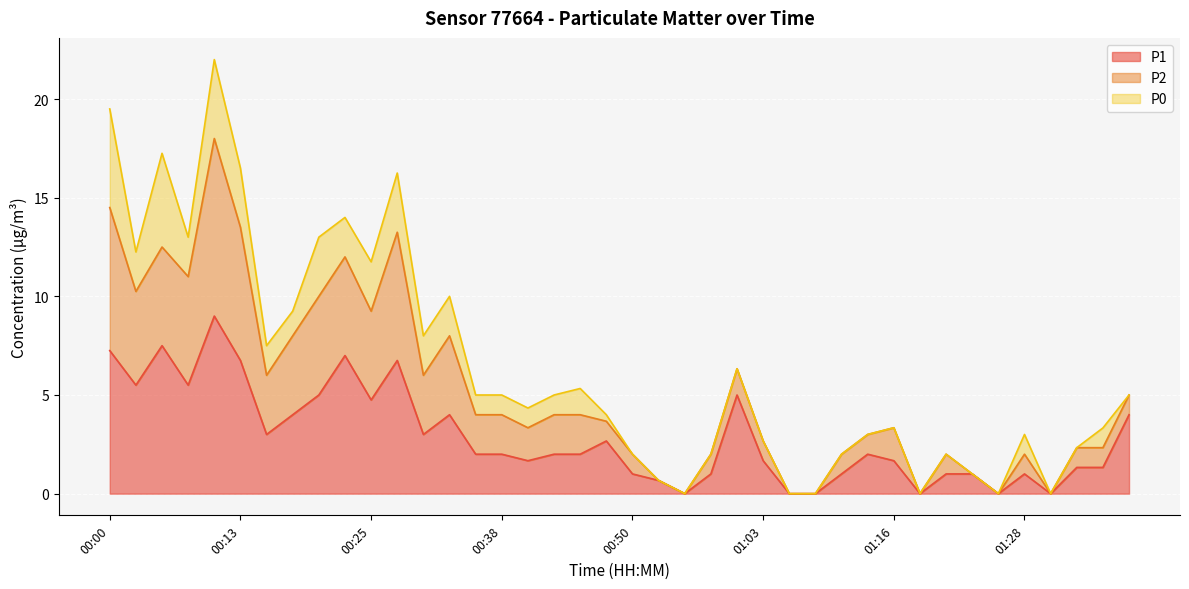

True or false: P1 and P2 cross at least once.

False